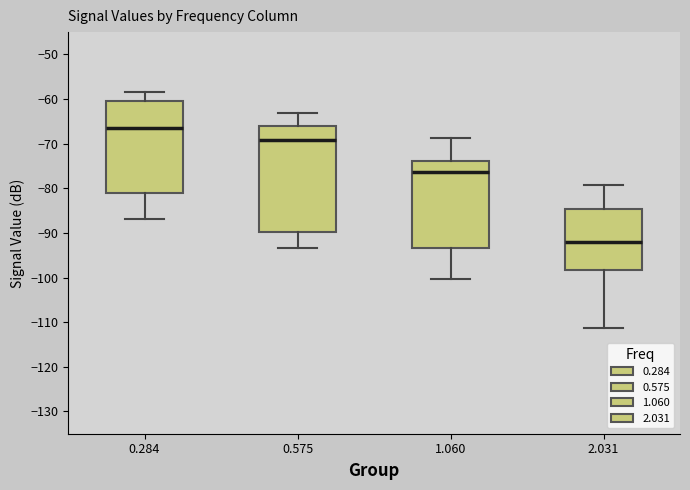

Which box is the tallest, from its lower edge to its upper edge?

0.575